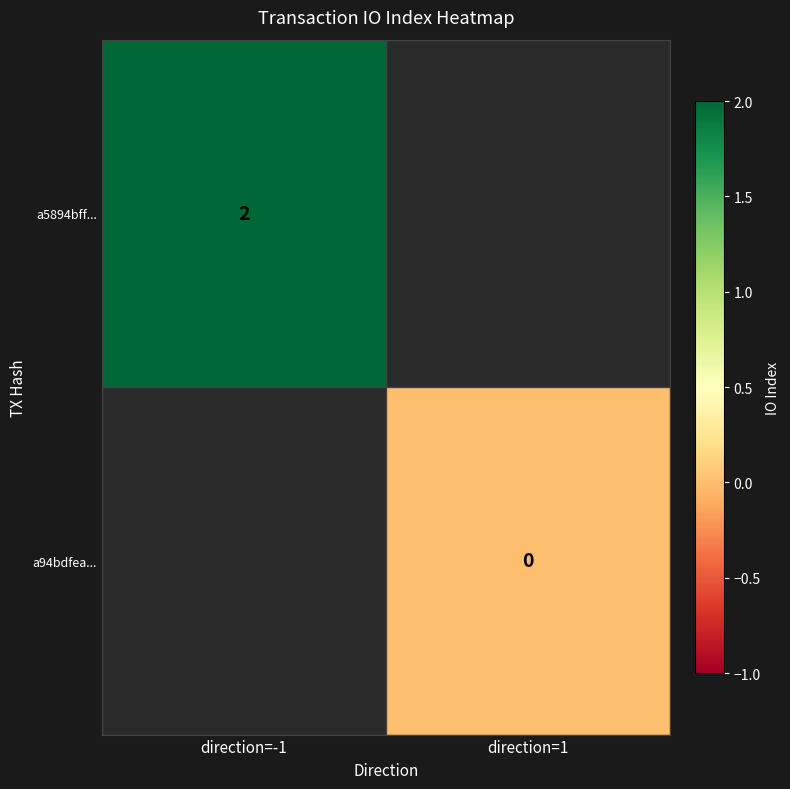

Is it true that a5894bff... equals 2 at direction=-1?

True